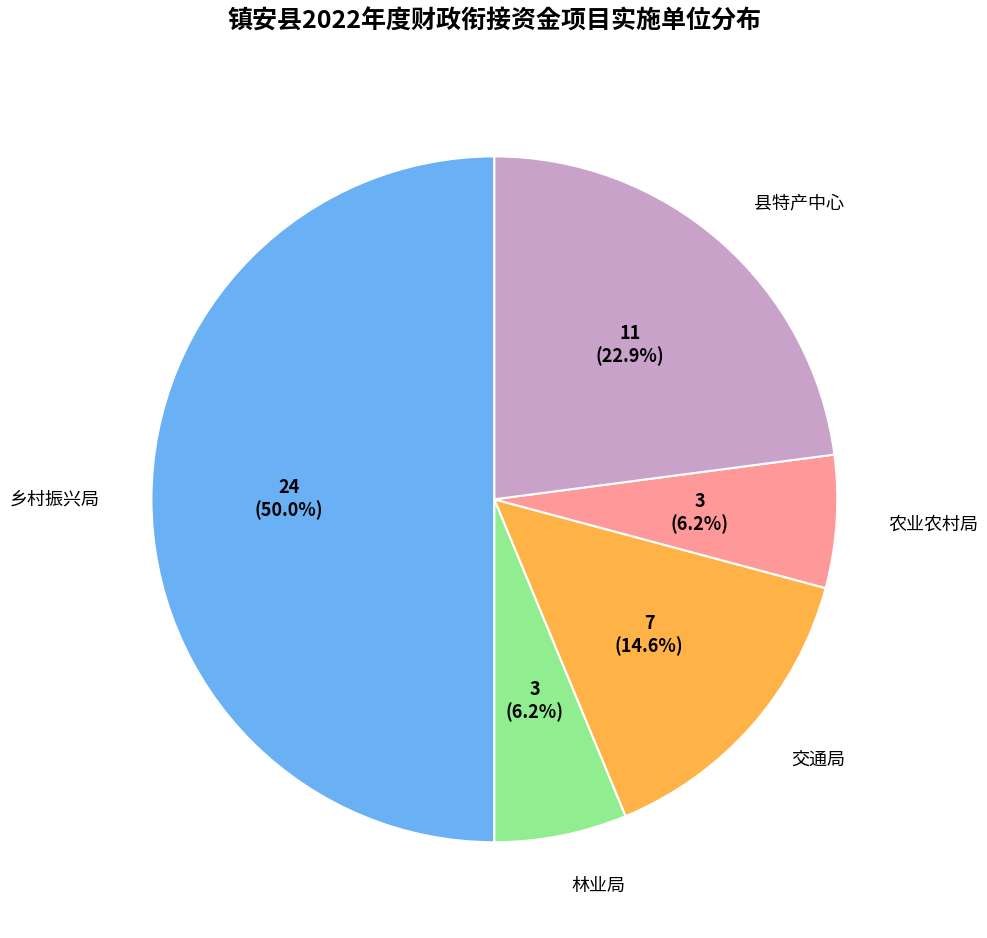

True or false: 乡村振兴局 accounts for 55% of the total.

False